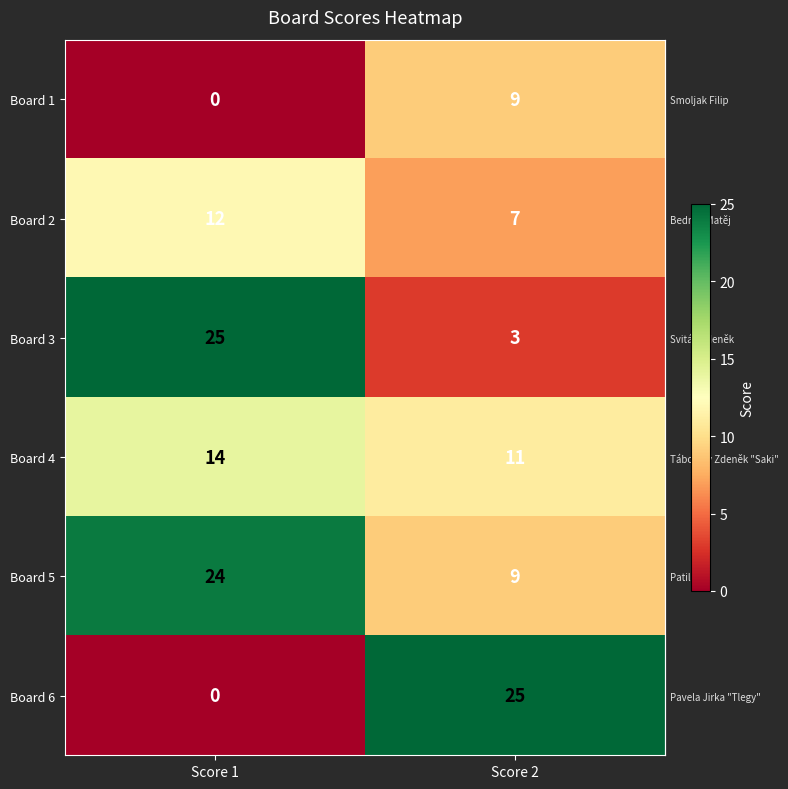

What is the spread (max minus min) of values at Score 1?

25